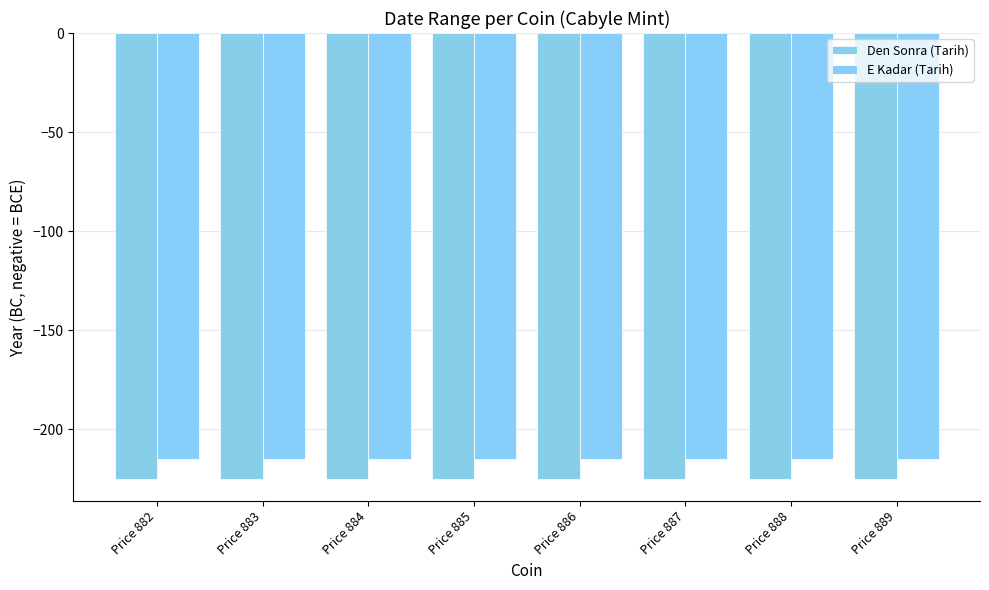

Are the bars grouped side by side (vs. stacked)?

Yes